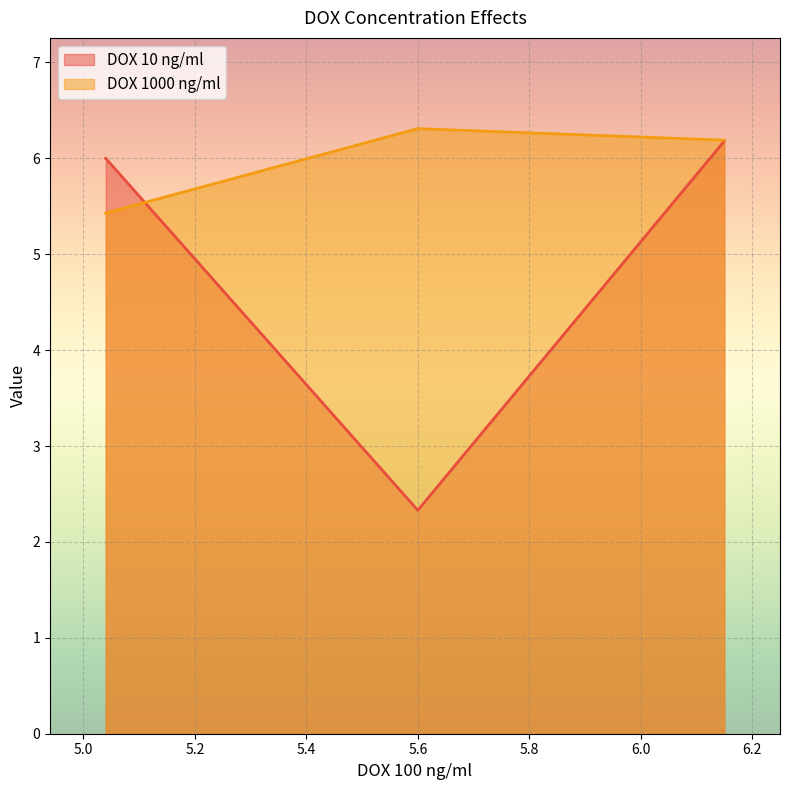

The value of DOX 10 ng/ml at 5.6 is 2.3. True or false?

True